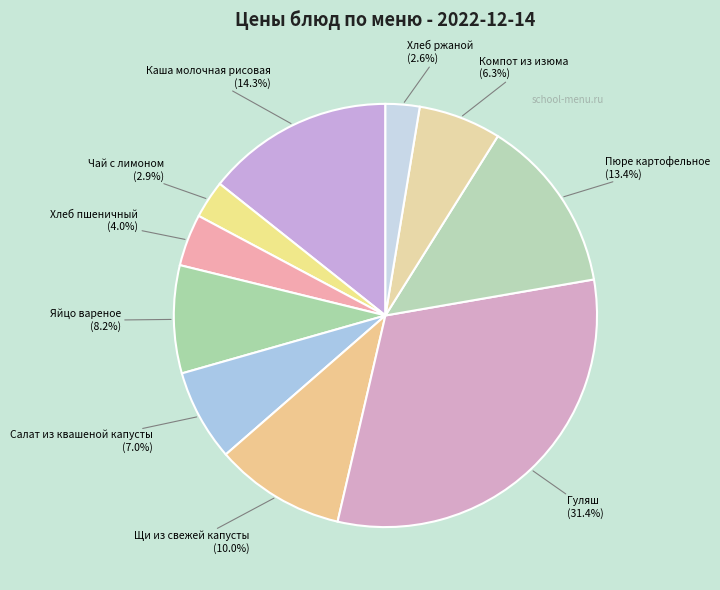

Approximately how many times larger is the value at Хлеб ржаной compared to Чай с лимоном?

0.9